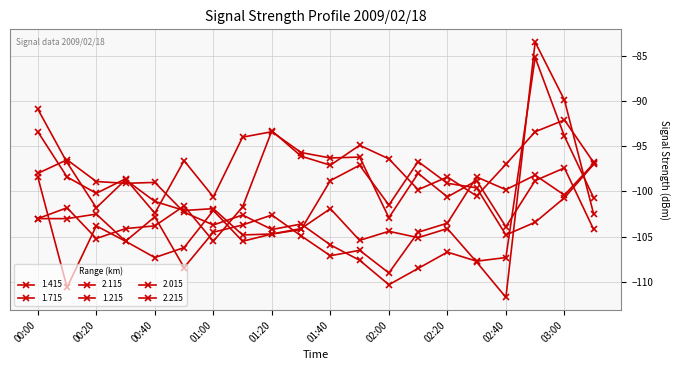

Is this an area chart (filled region under the line)?

No